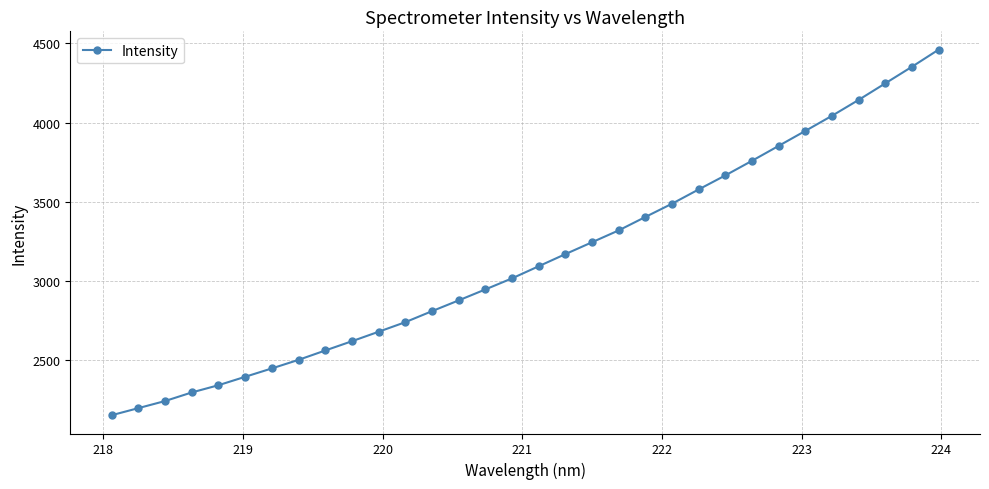

What is the difference between the maximum and minimum values?

2310.4